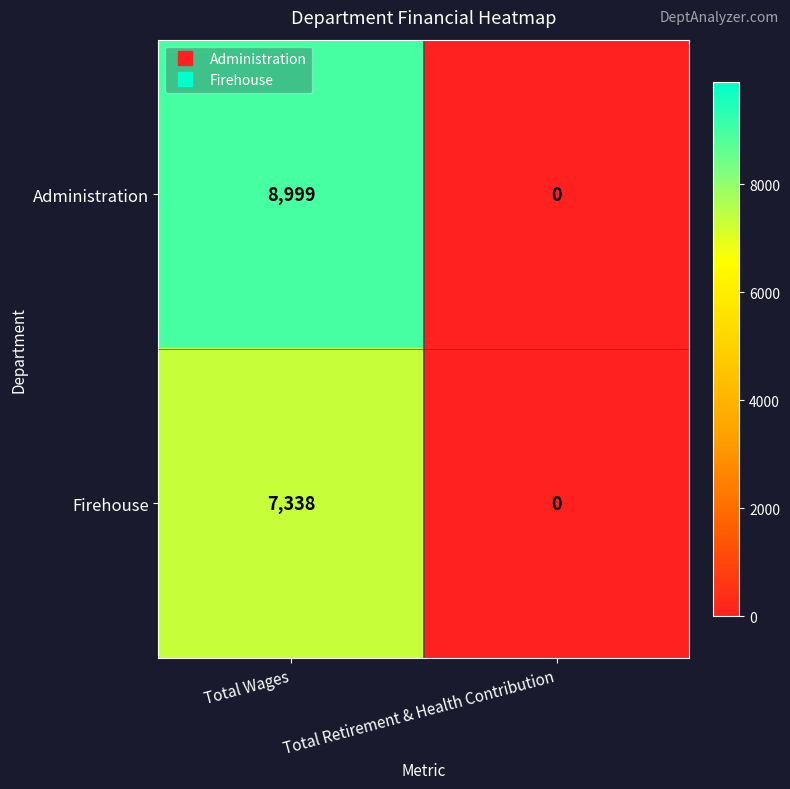

Reading right to left, transcribe all the data shown in this chart.

Administration: 0	8999
Firehouse: 0	7338